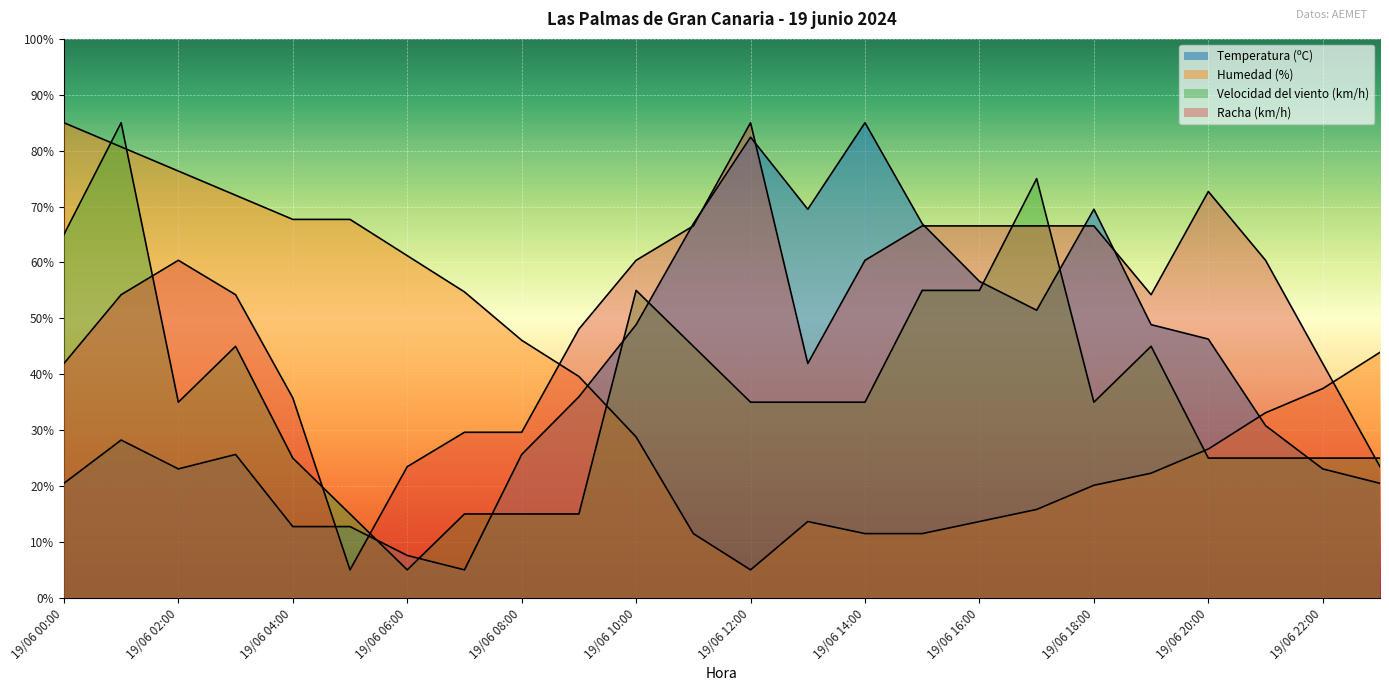

How many intersections are there between Humedad (%) and Temperatura (ºC)?

2